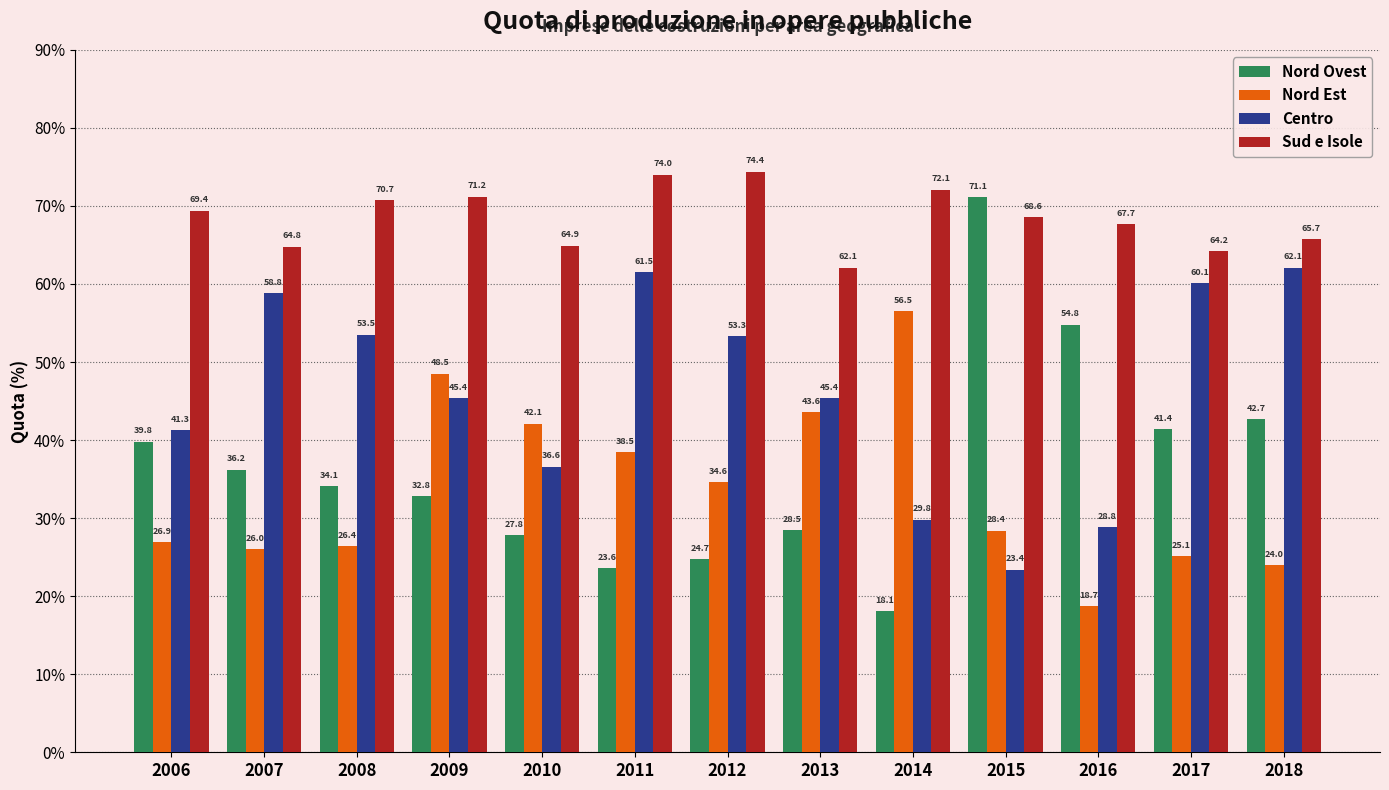

What is the greatest value displayed?

74.4